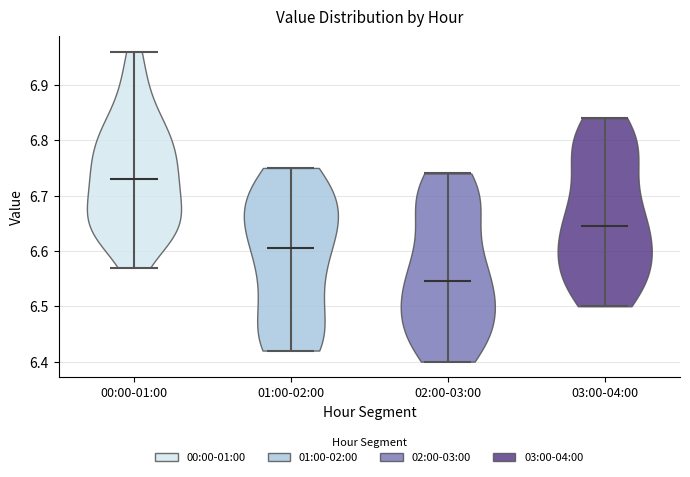

What is the highest point the violin for 03:00-04:00 reaches on the y-axis? The values are not printed on the chart, so give them approximately, as read against the axis.

6.84